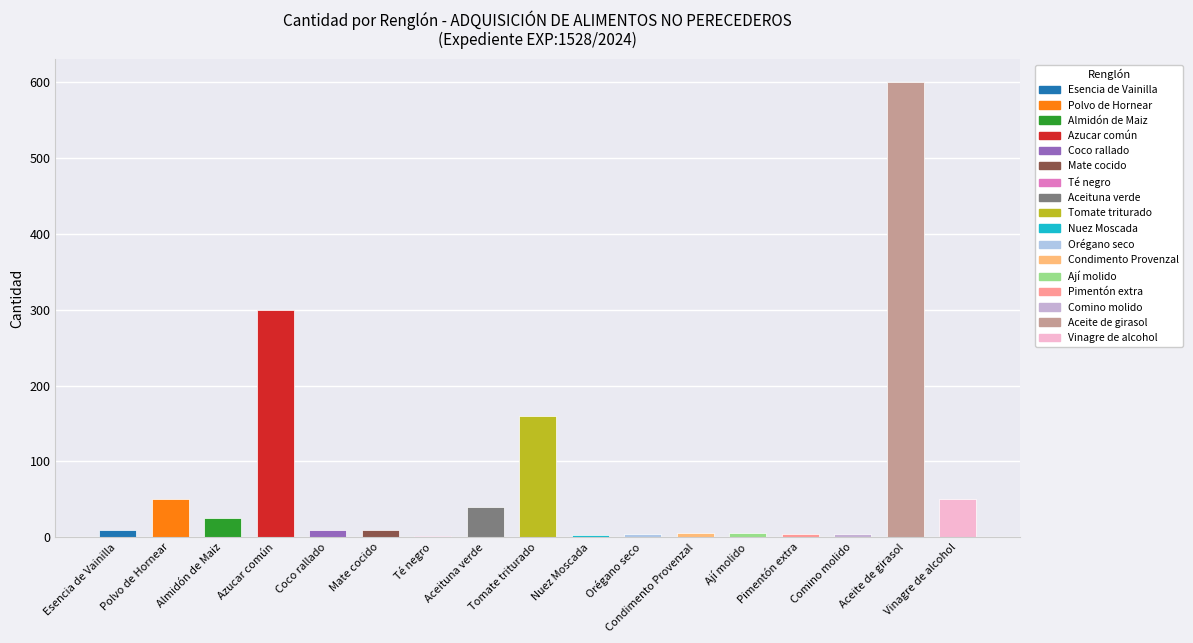

What is the difference between the maximum and second lowest values?

597